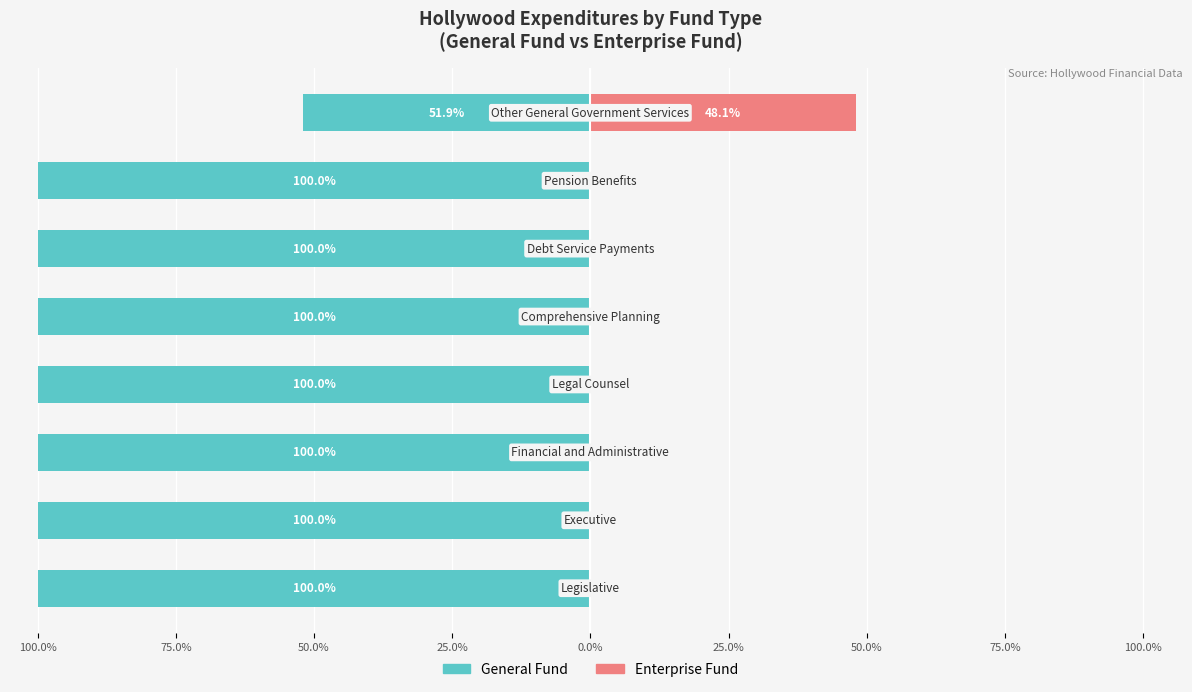

Which series has the widest spread of values?

General Fund